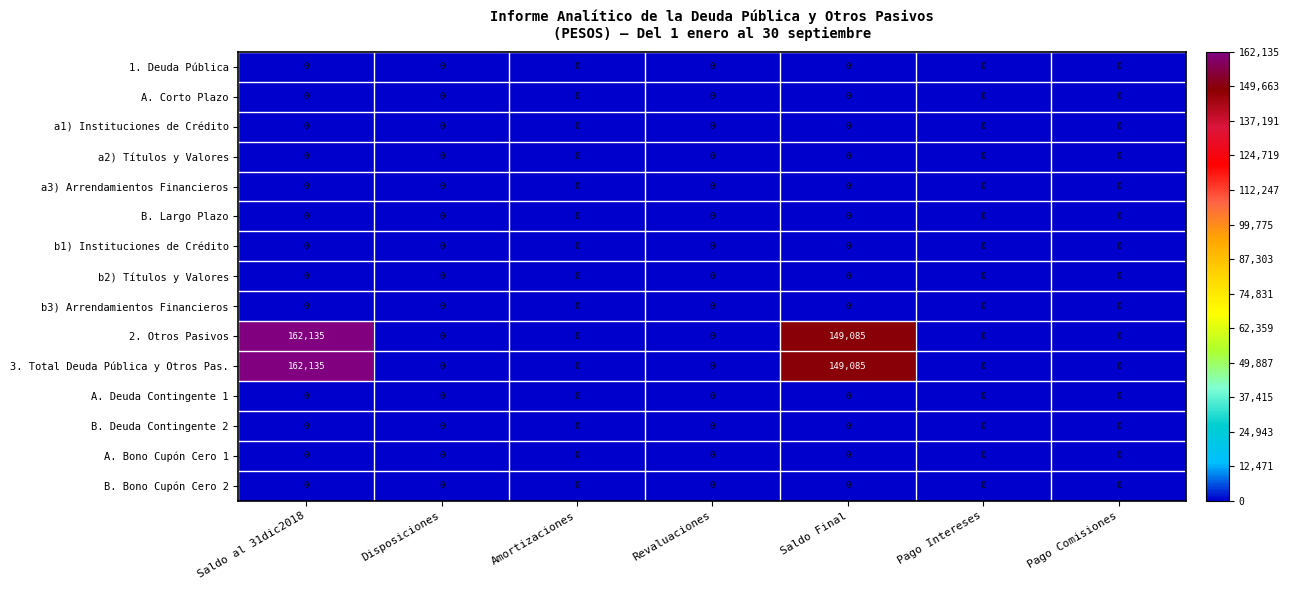

At how many categories does at least one series exceed 77164?

2